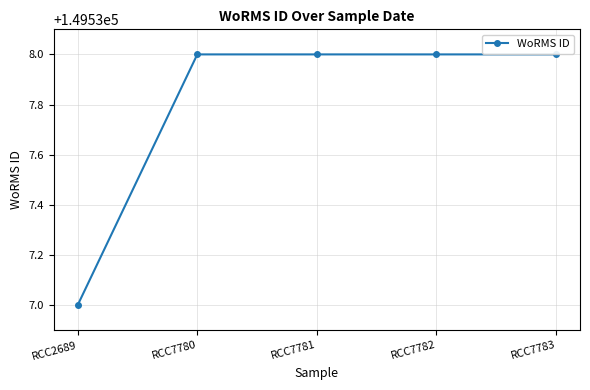

Count the number of categories in the chart.

5